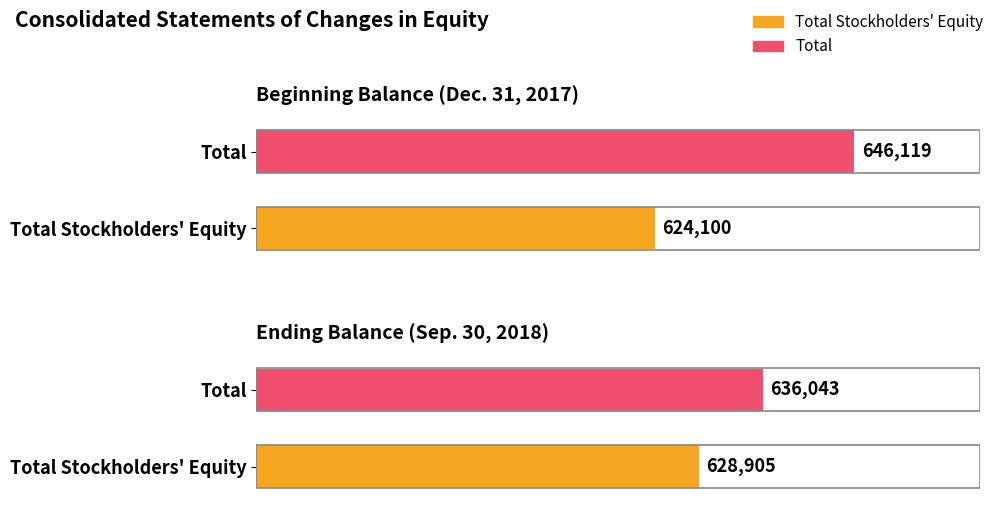

Reading right to left, transcribe all the data shown in this chart.

Total Stockholders' Equity: 628905	624100
Total: 636043	646119